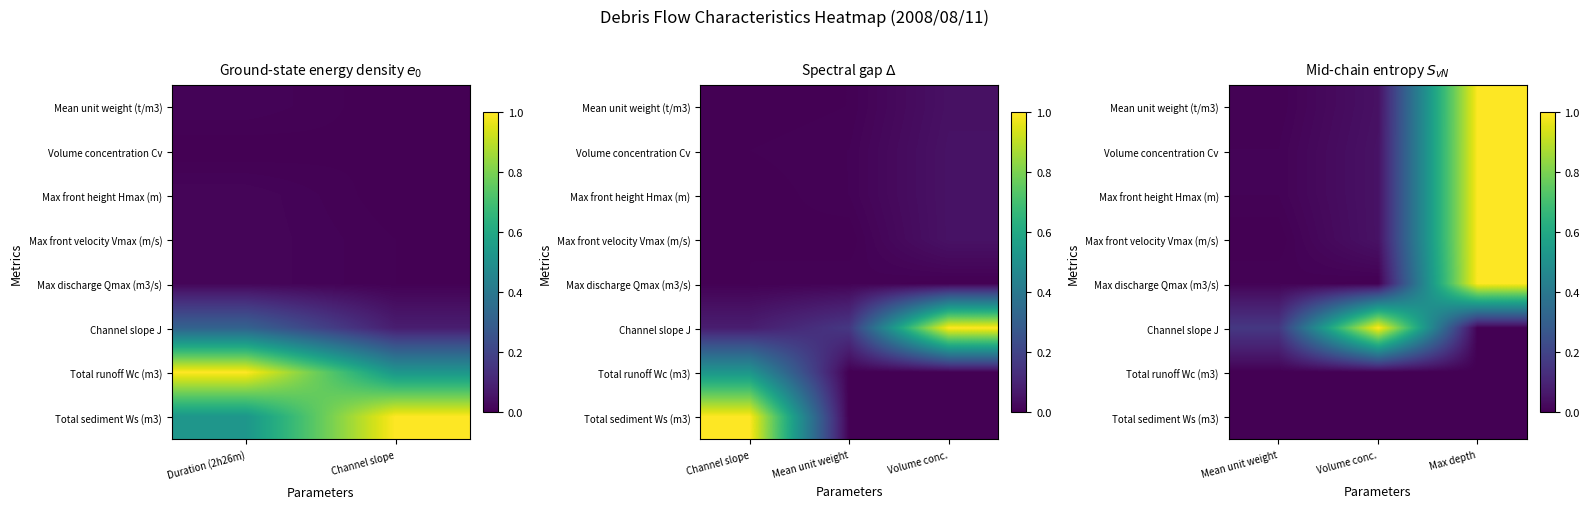

What is the total value across all series at Volume conc.?

1.2